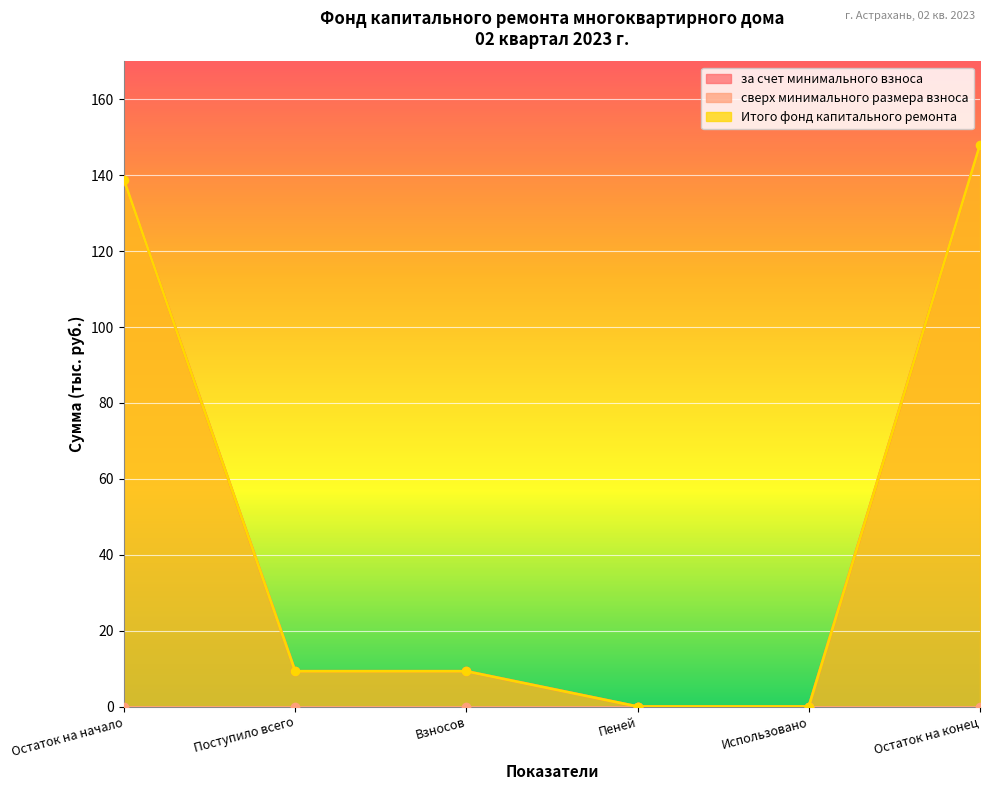

List the labels in order of за счет минимального взноса value, smallest first.

Пеней, Использовано, Поступило всего, Взносов, Остаток на начало, Остаток на конец